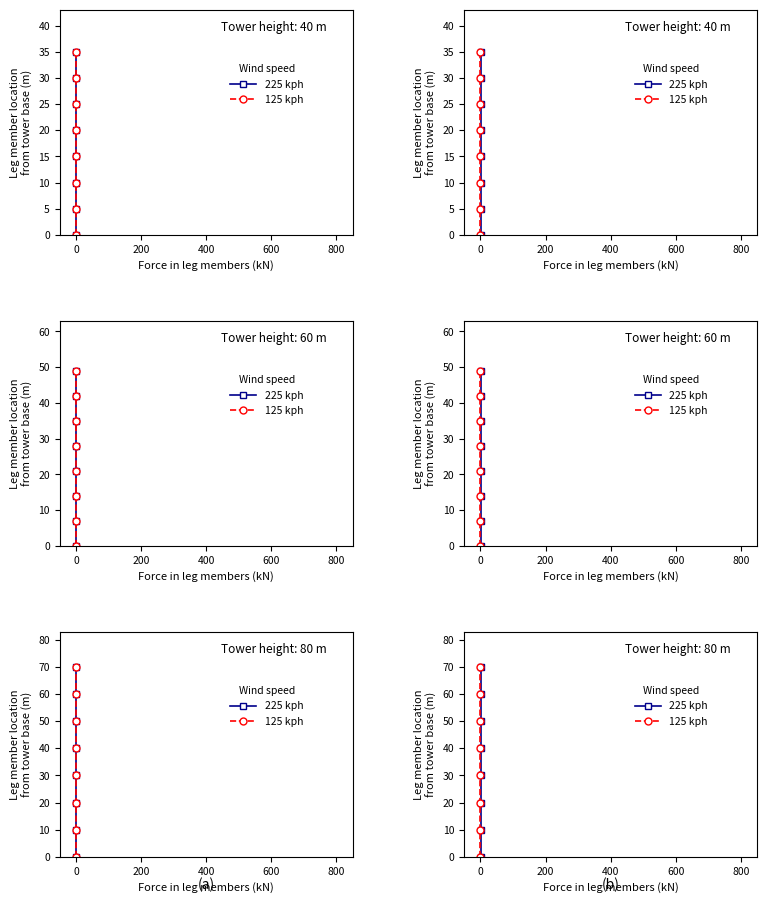

True or false: 225 kph and 125 kph cross at least once.

False